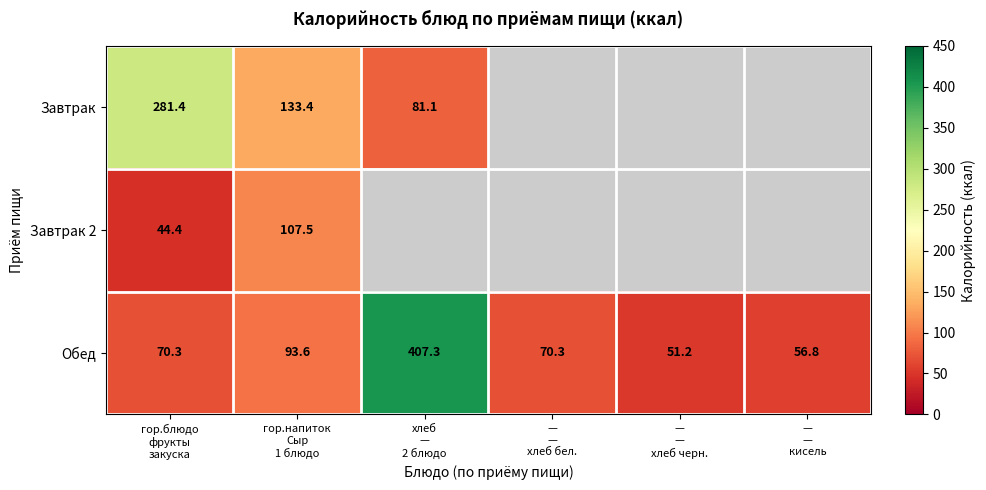

How many distinct data groups are displayed?

3